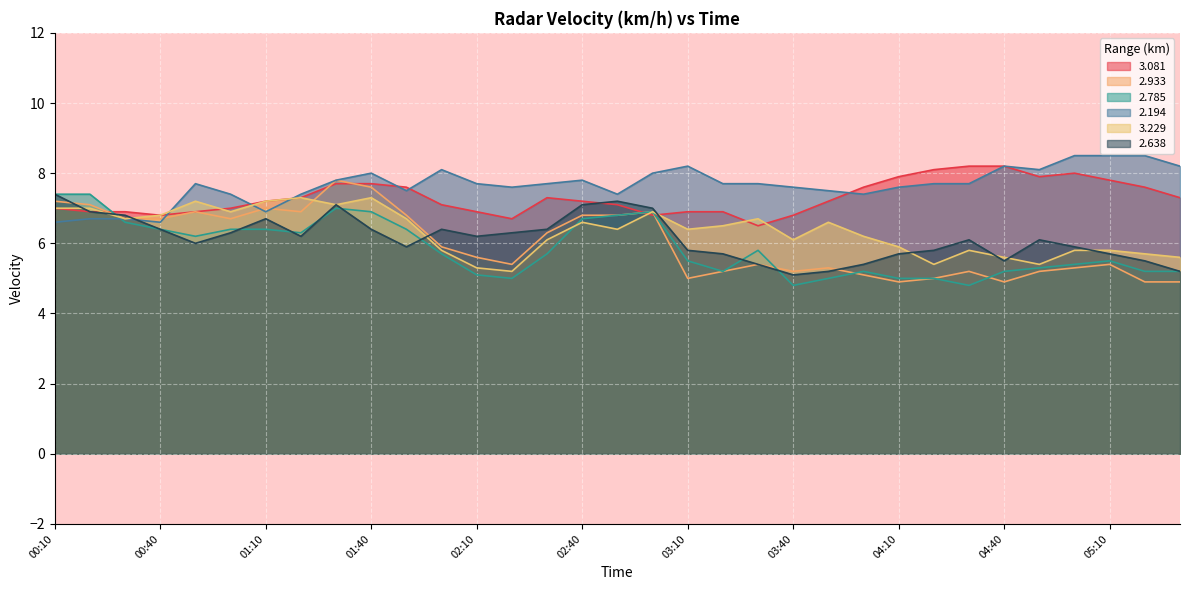

At which label does 2.933 first exceed 5?

00:10